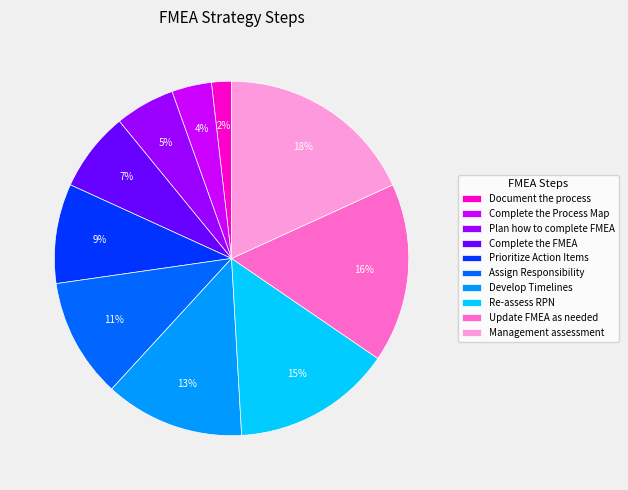

To the nearest percent, what percentage of the pie is Develop Timelines?

13%